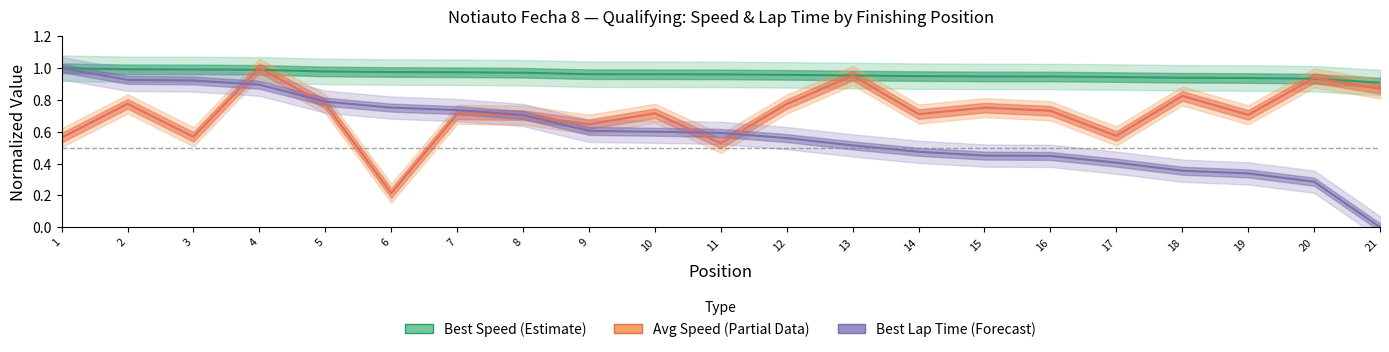

Which series has the widest spread of values?

Best Lap time